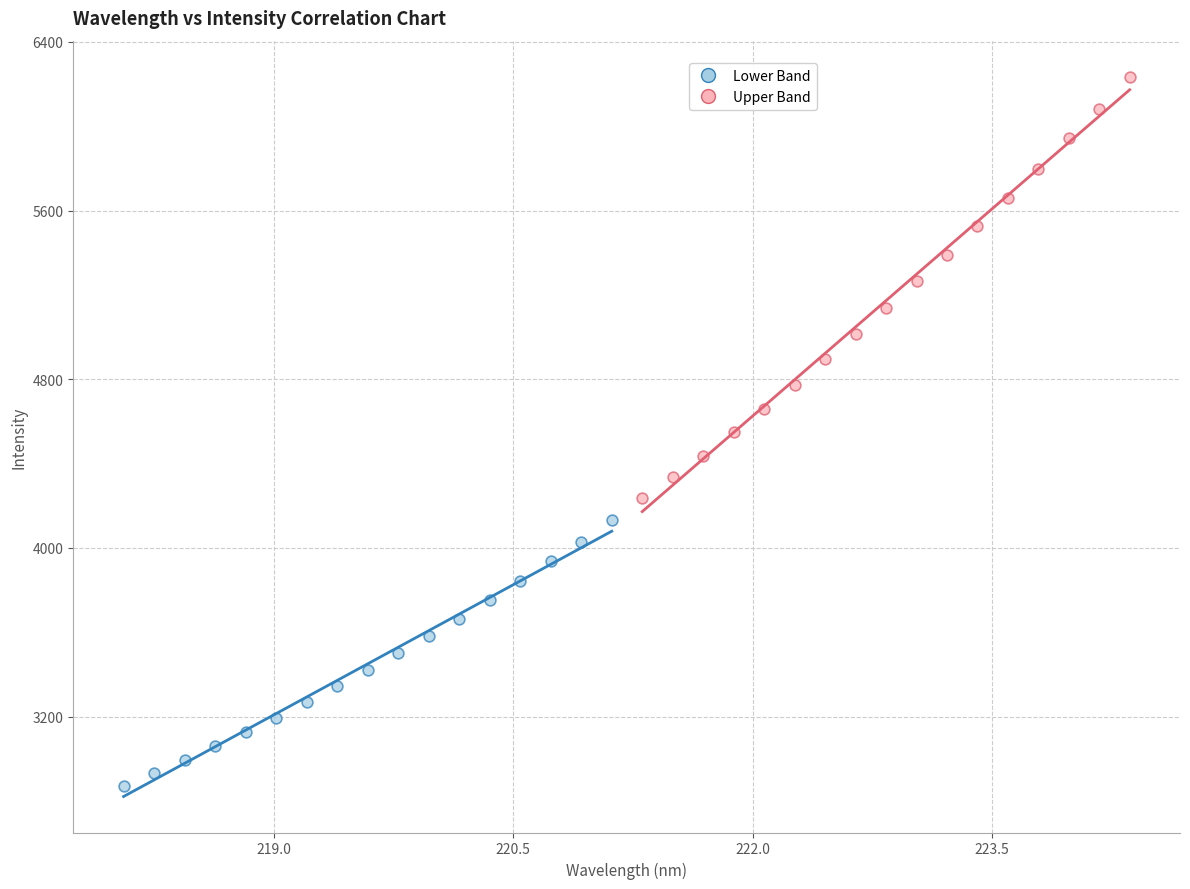

Which series has the widest spread of Y values?

Upper Band